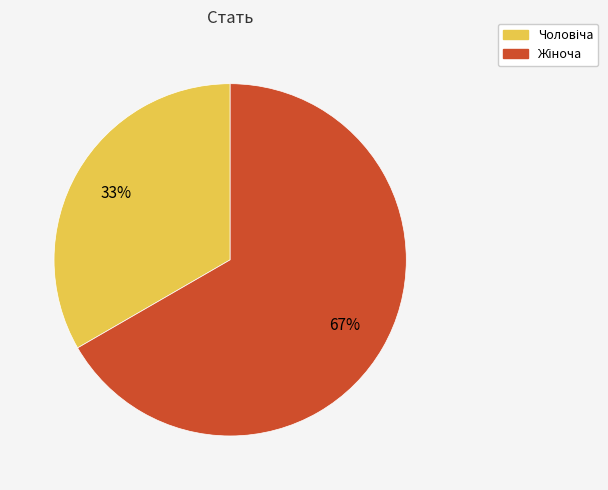

Is there any slice that represents more than half of the pie?

Yes